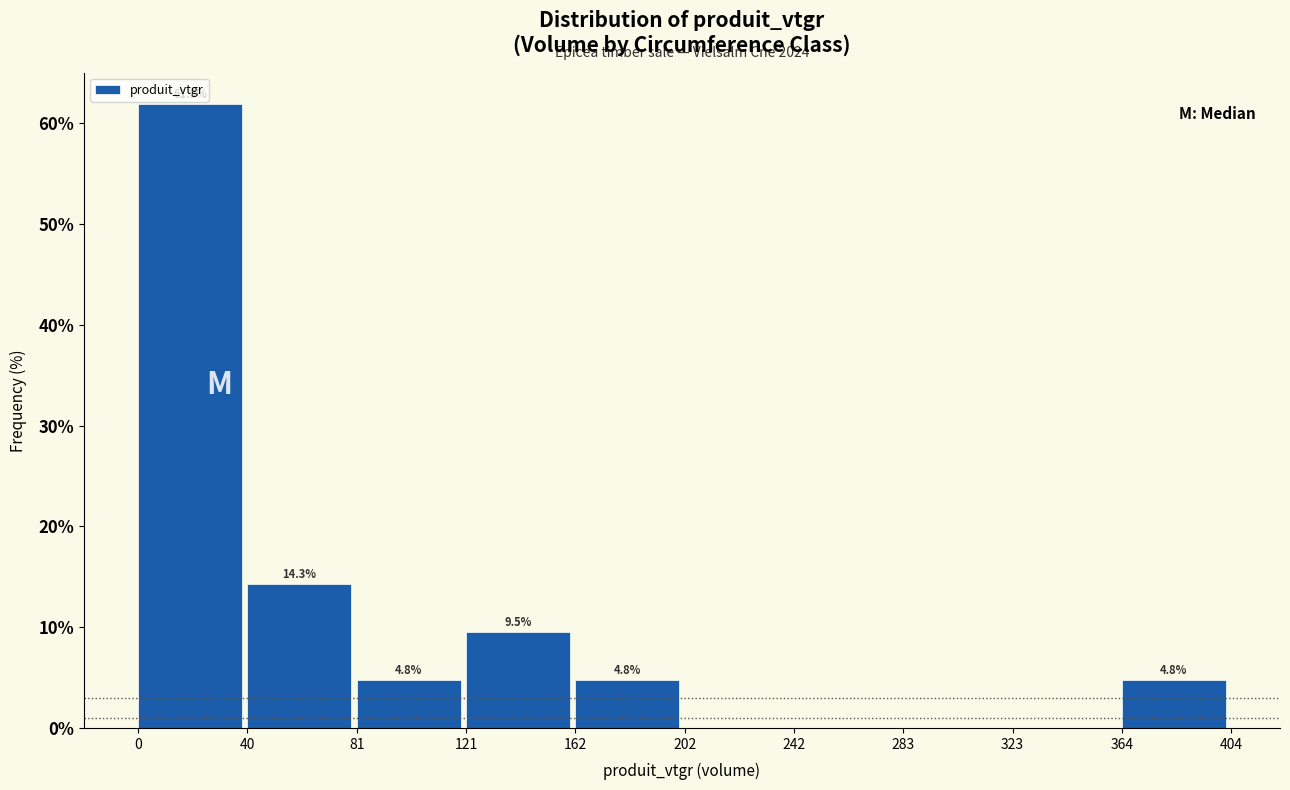

Over which range of the x-axis is the bar tallest?

0 to 40